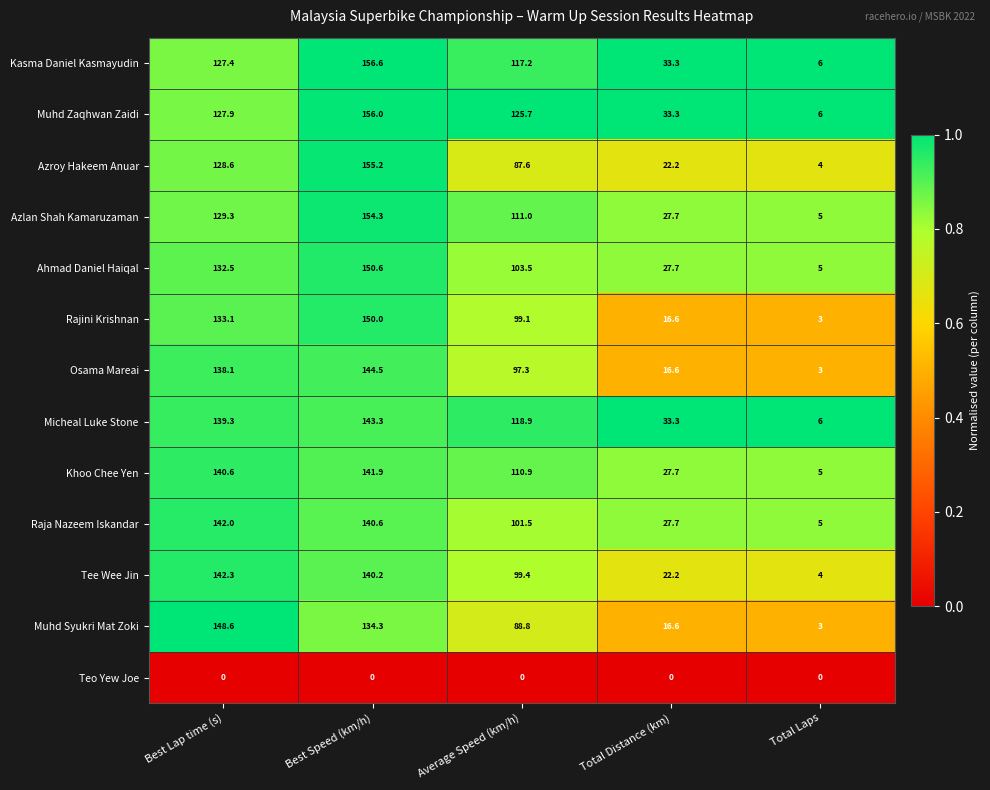

At which category is the sum across all series the highest?

Best Speed (km/h)